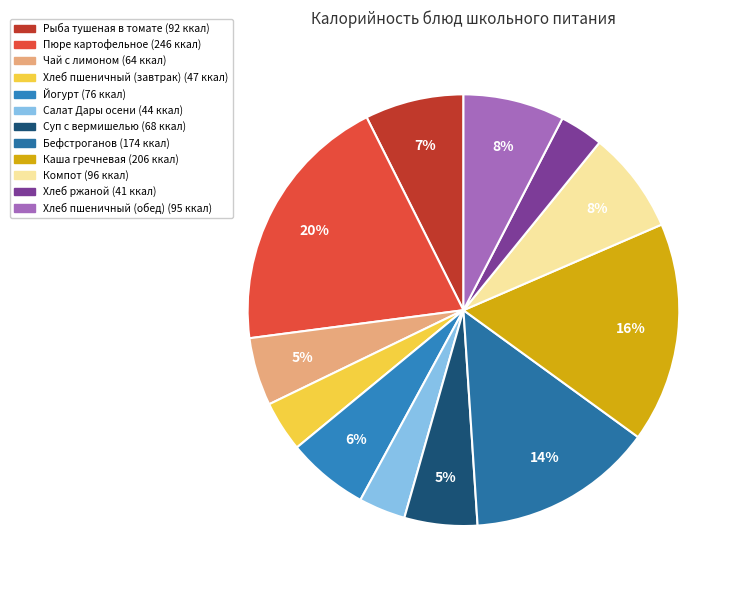

Count the number of slices in the pie.

12